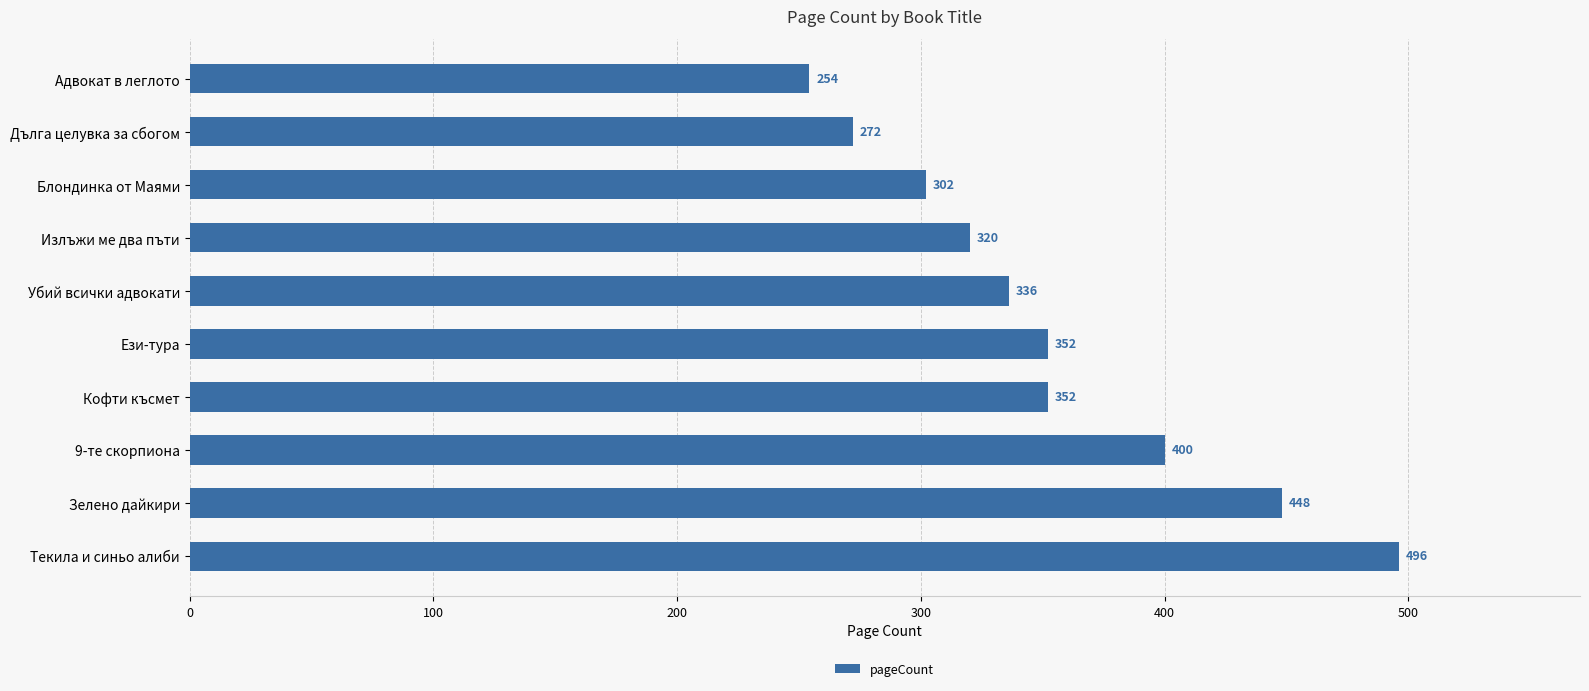

Count the number of categories in the chart.

10